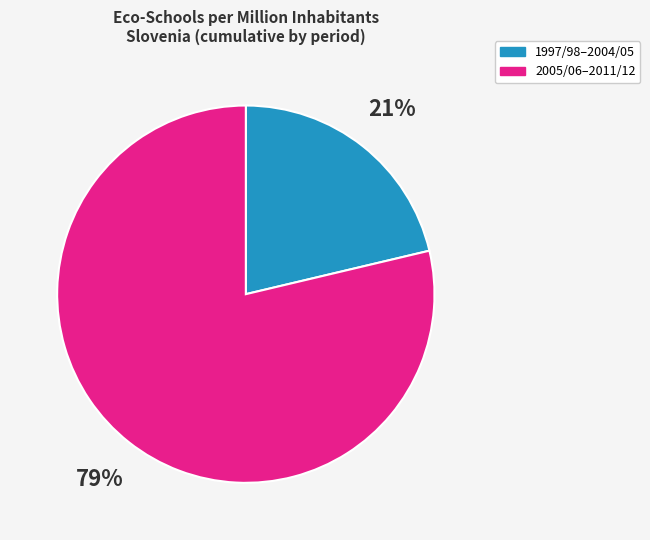

Is there a majority slice in this chart?

Yes